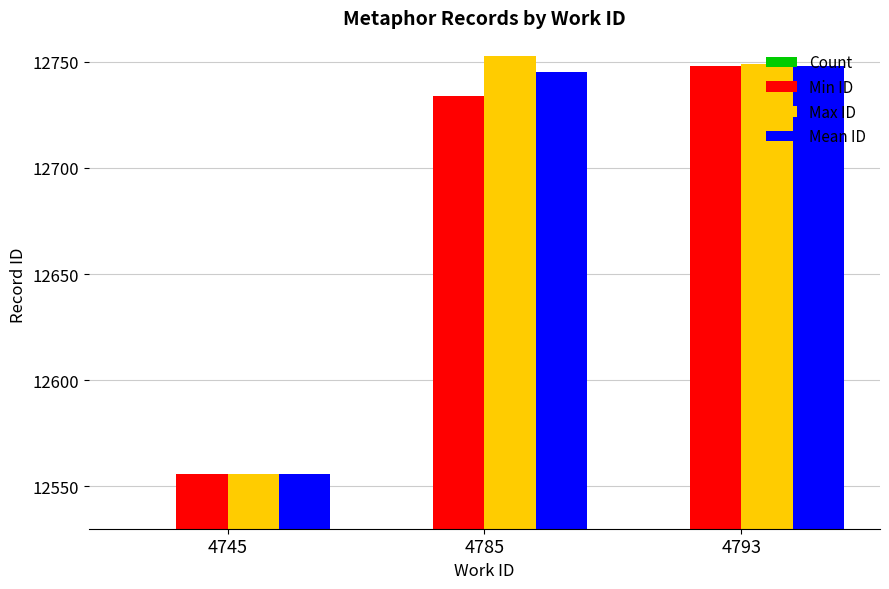

What is the difference between the maximum and minimum values in the Min ID series?

192